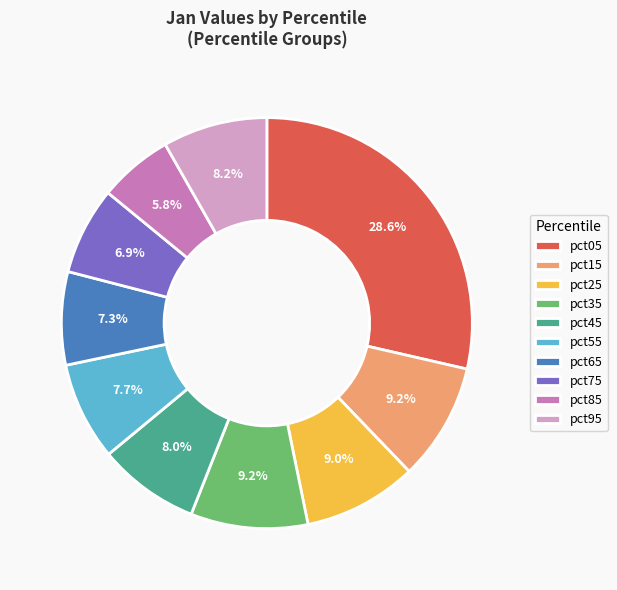

To the nearest percent, what is the difference between the pct75 and pct85 slice percentages?

1%